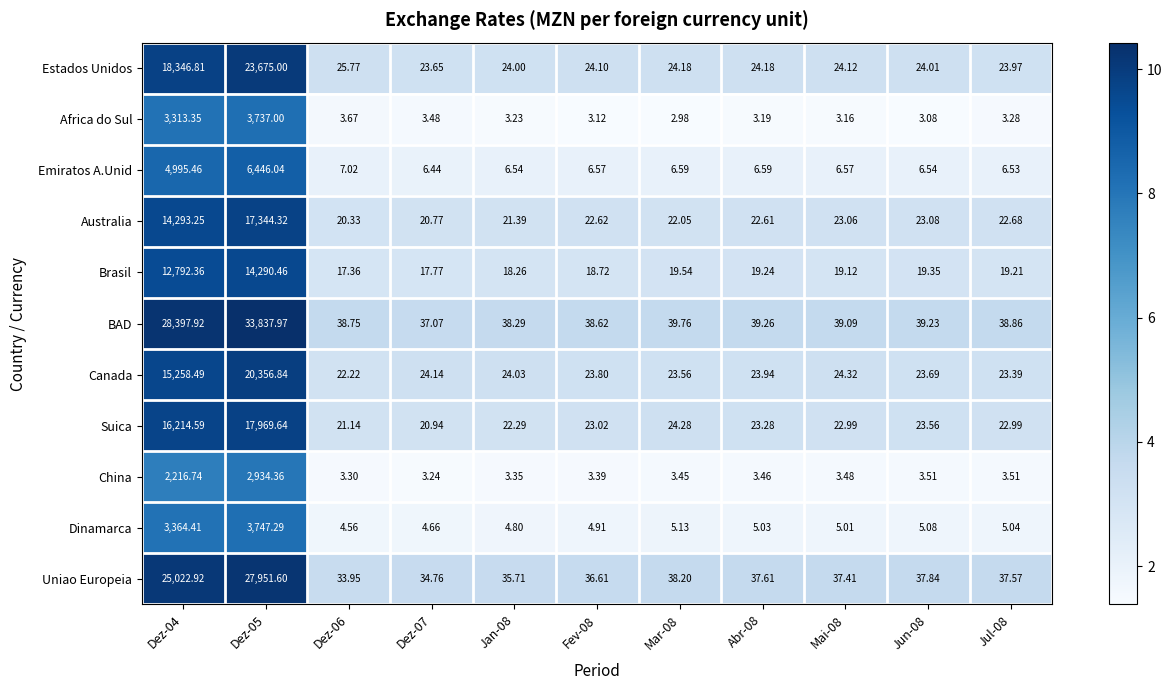

Rank the series at Mar-08 from lowest to highest value.

Africa do Sul, China, Dinamarca, Emiratos A.Unid, Brasil, Australia, Canada, Estados Unidos, Suica, Uniao Europeia, BAD